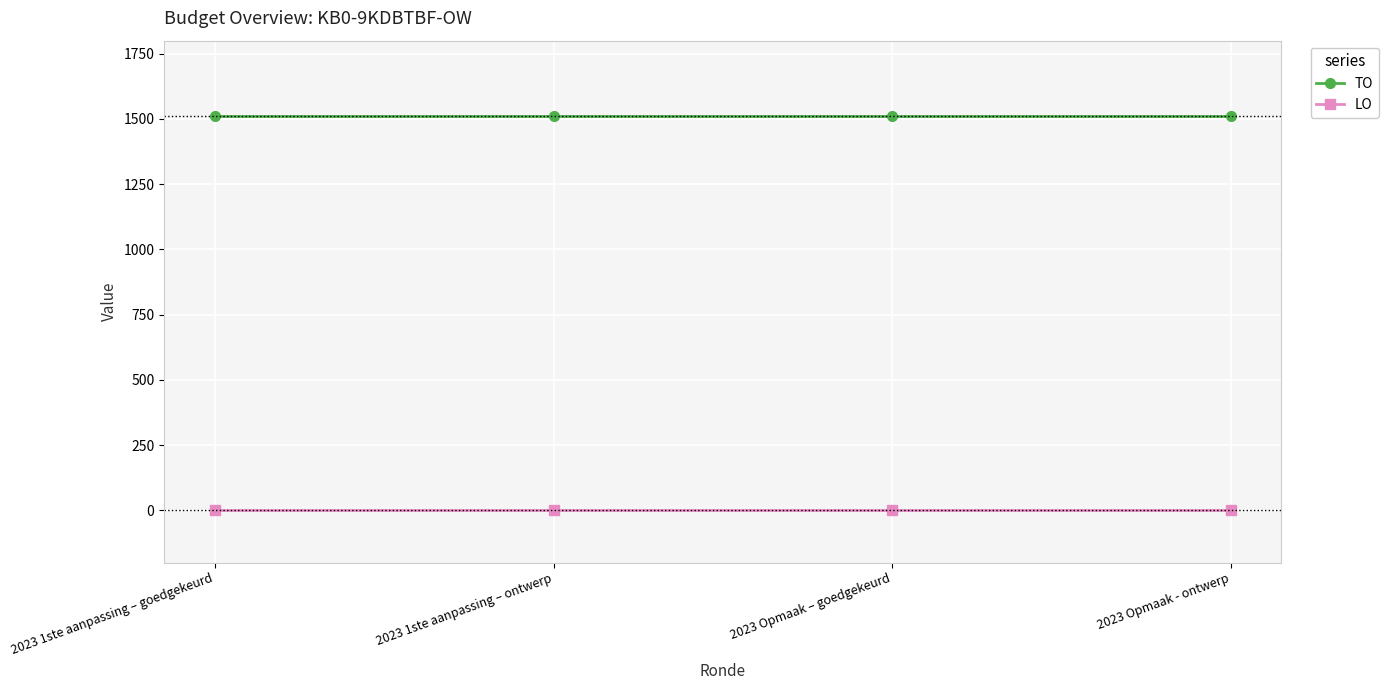

What is the label of the 2nd point from the right?

2023 Opmaak – goedgekeurd